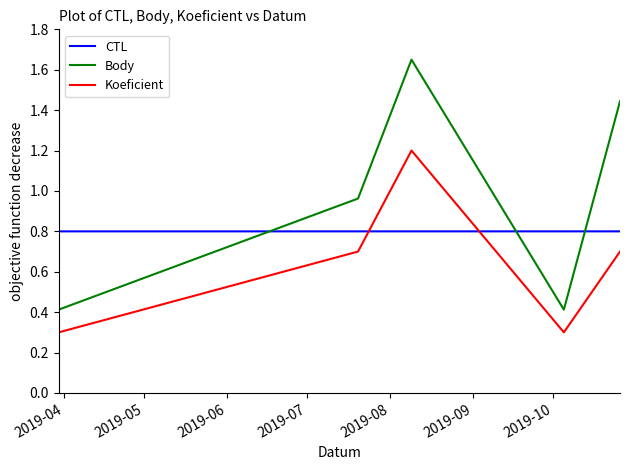

What is the lowest value of the Koeficient series?

0.3